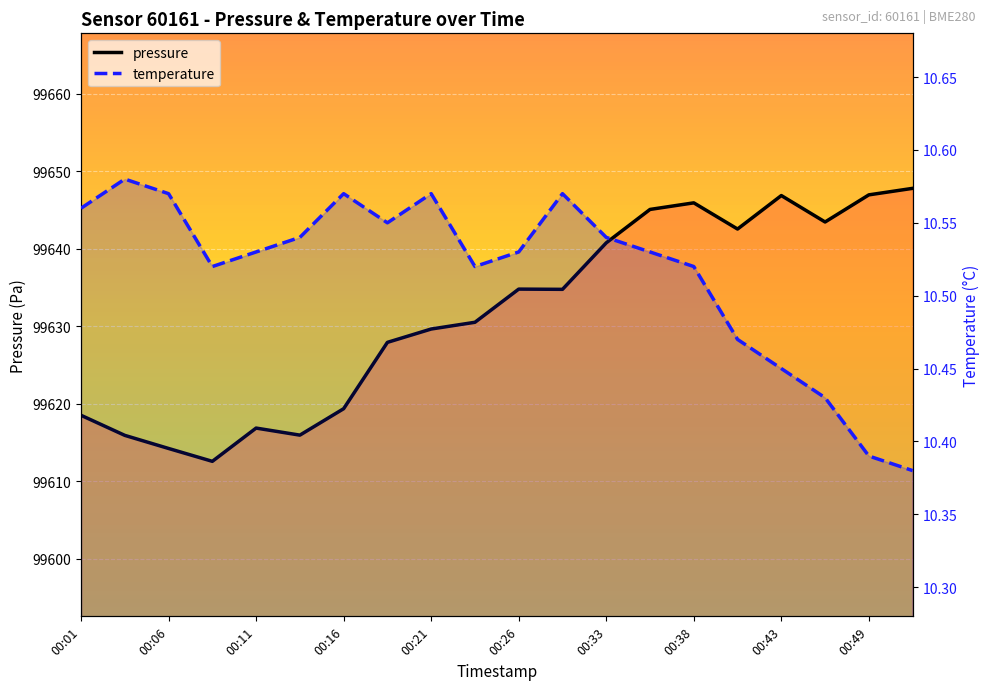

How many lines are shown in the chart?

2